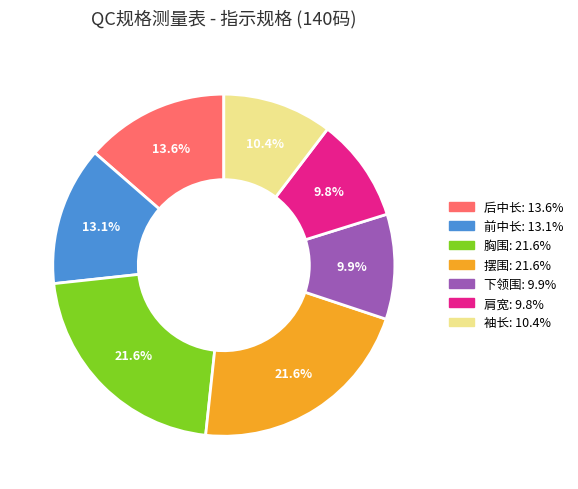

Between 摆围 and 后中长, which is larger?

摆围